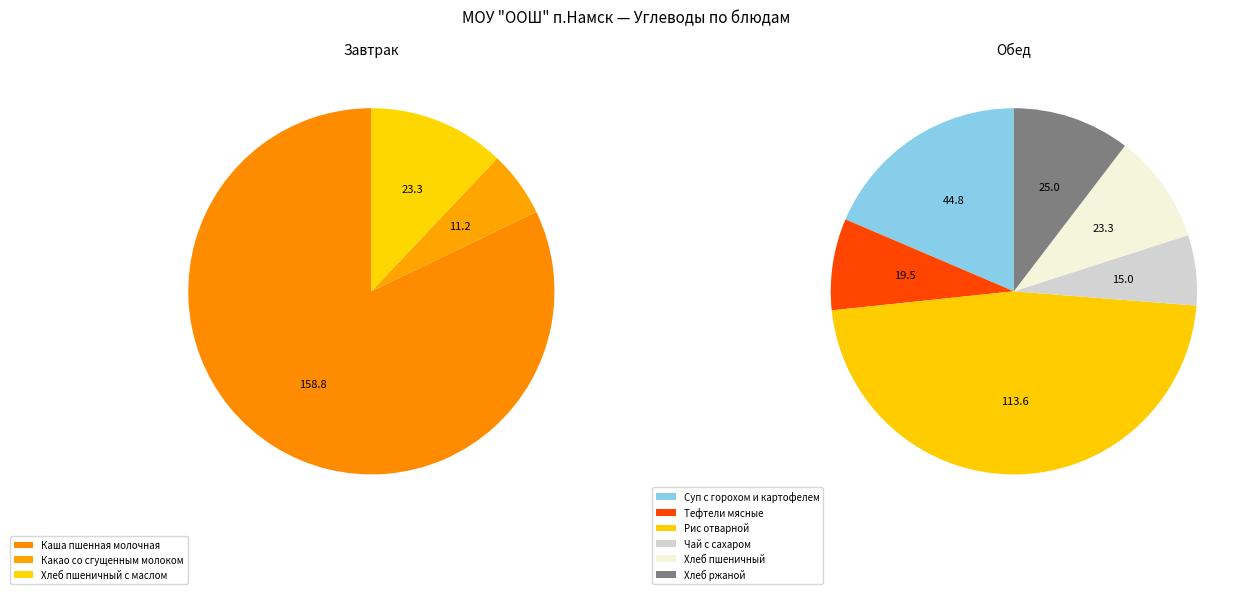

What is the change in value from Каша пшенная молочная to Чай с сахаром?

-143.8